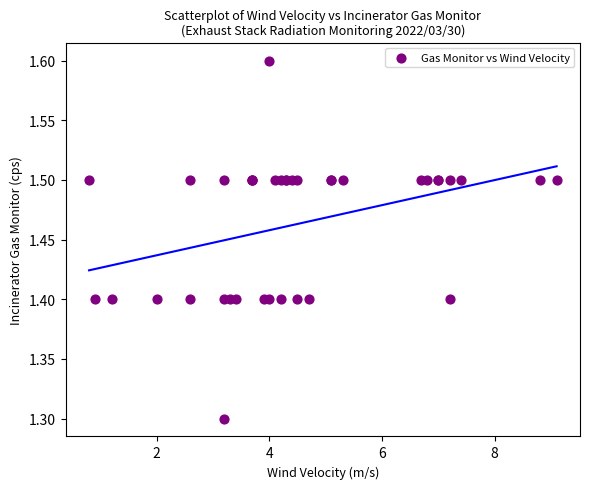

What Y value in the scatter plot is closest to 1?

1.3